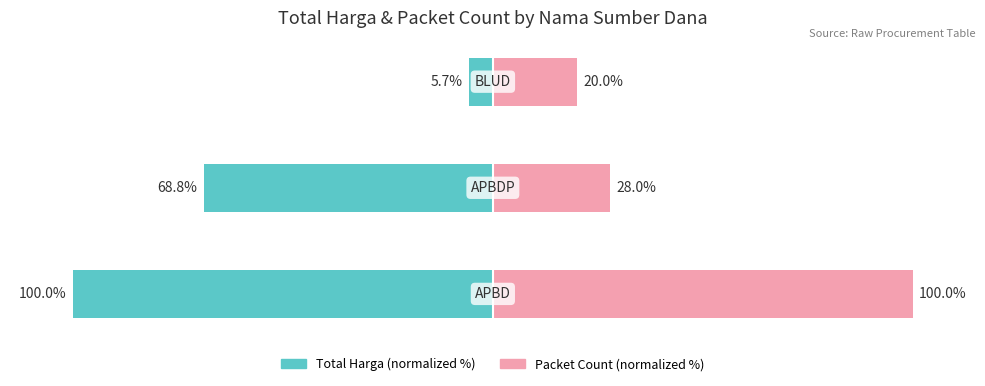

At how many categories does at least one series exceed 7?

3